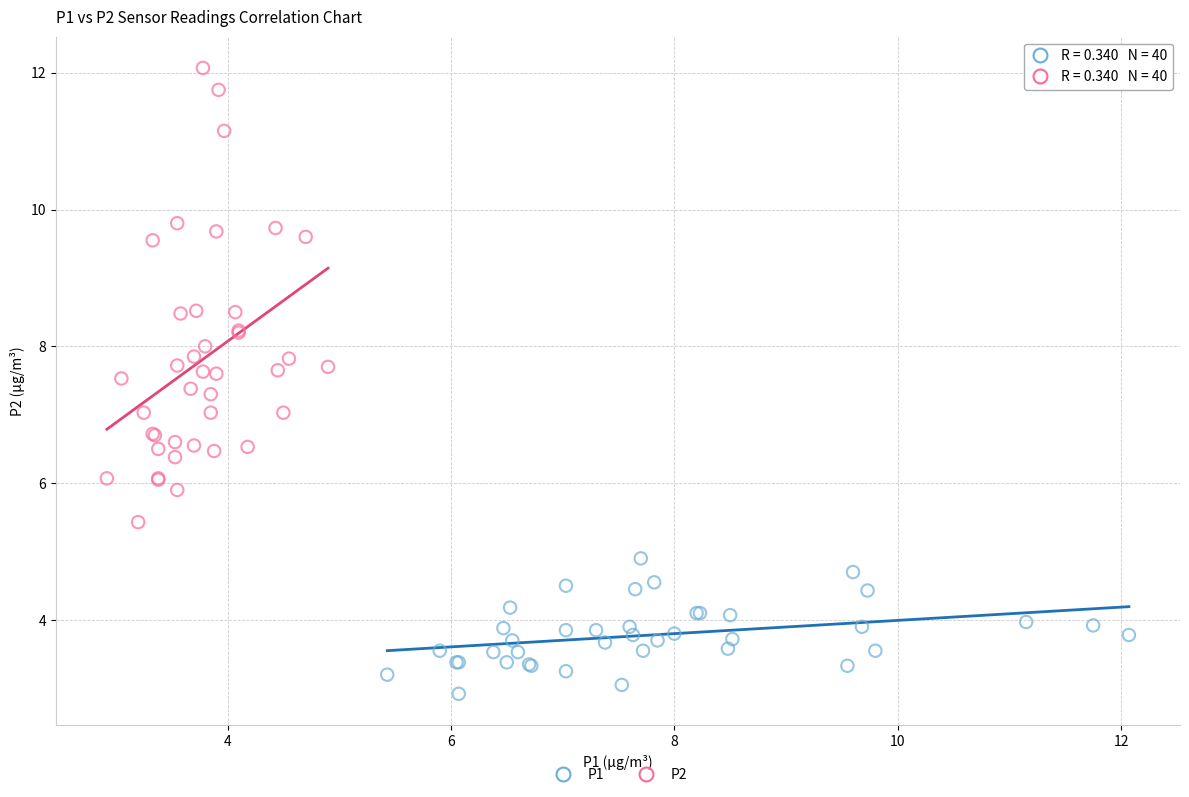

Which series has the largest Y range (max minus min)?

P2